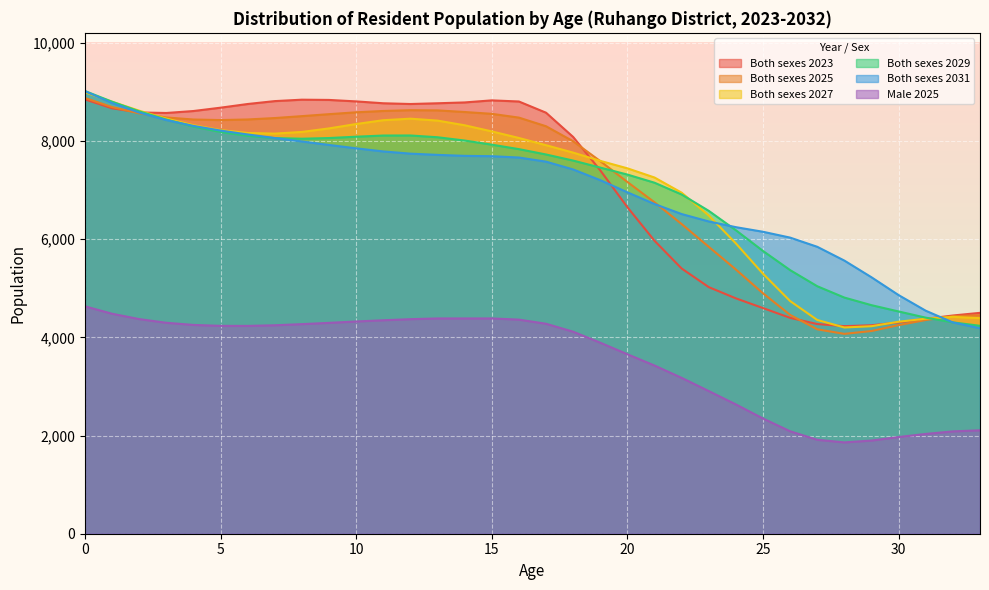

What is the total value across all series at 28?

24728